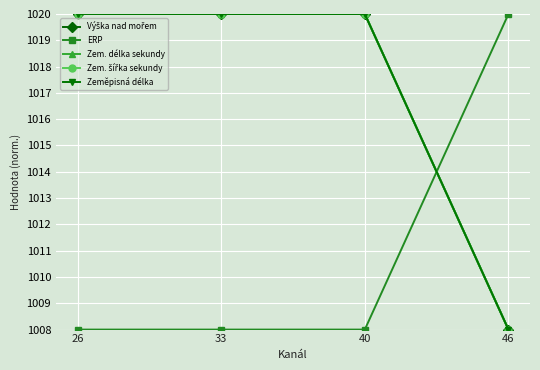

What is the difference between the Zeměpisná délka values at 40 and 46?

12